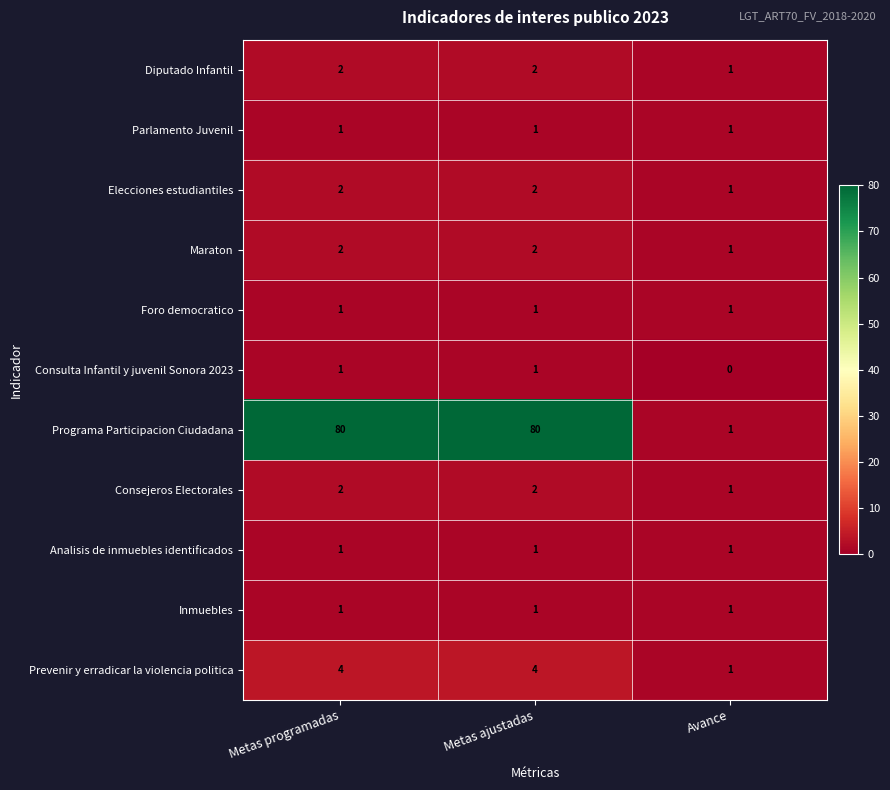

Which series has the largest range (max minus min)?

Programa Participacion Ciudadana